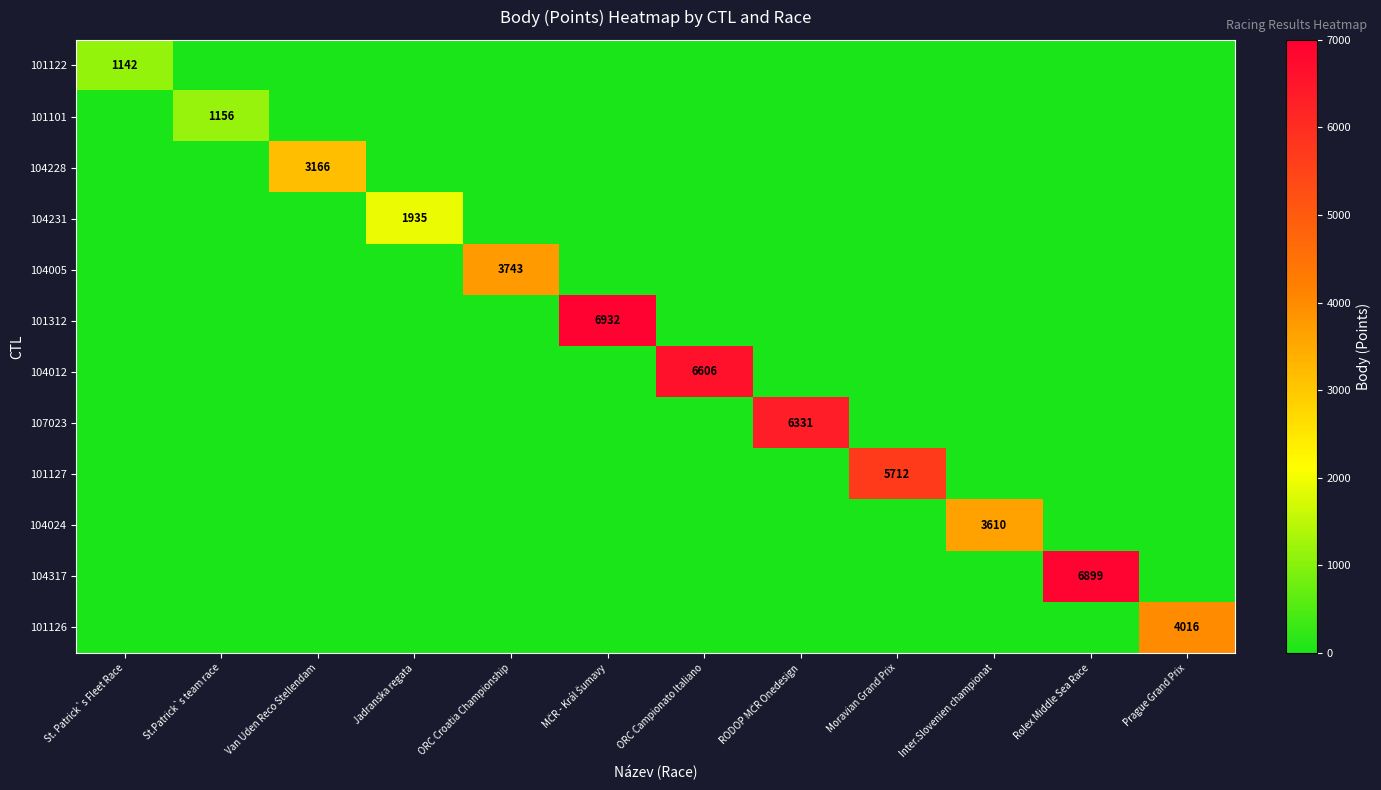

The value of 101101 at St.Patrick`s team race is 1156. True or false?

True